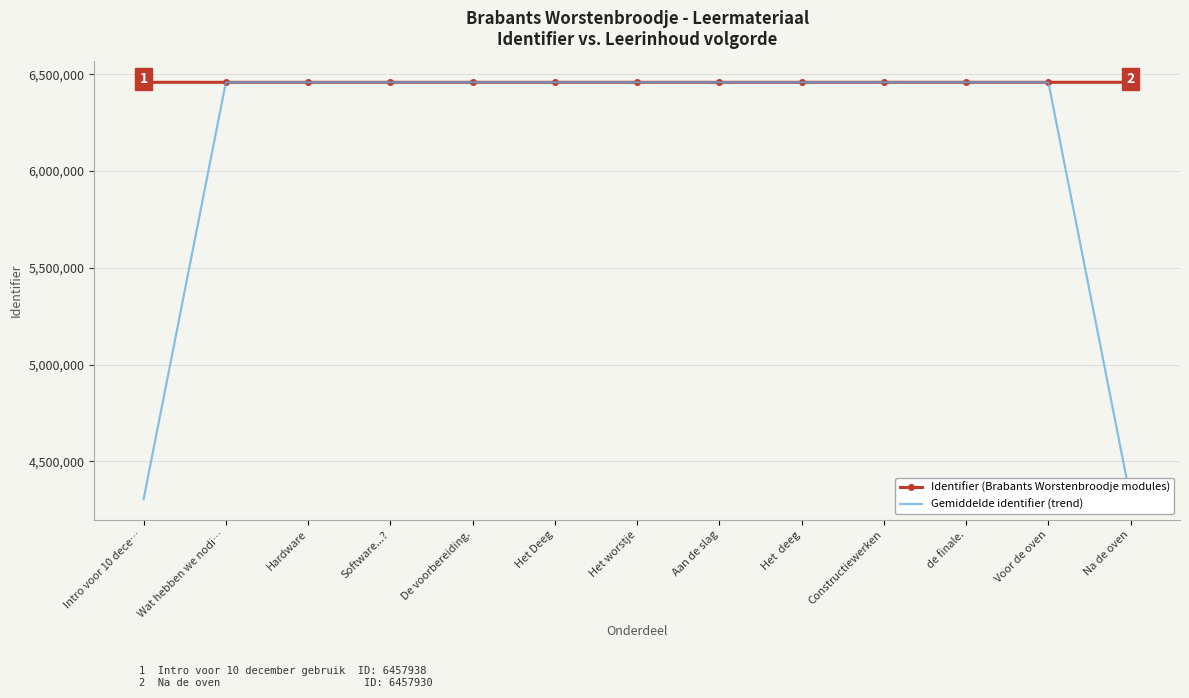

What is the greatest value displayed?

6457938.0